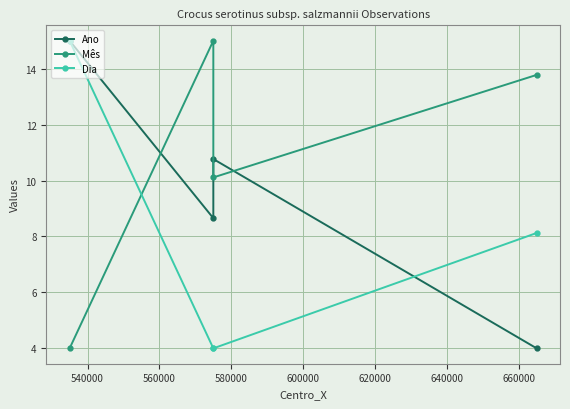

What is the spread (max minus min) of values at 540000?

11.0